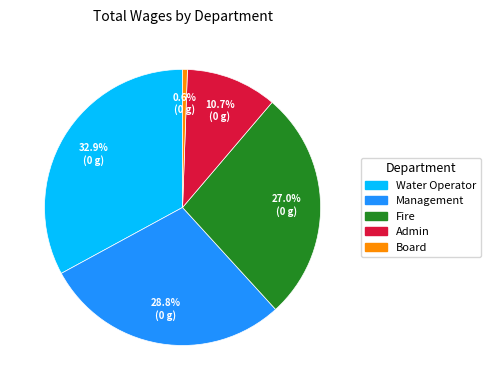

How much of the chart is everything except Fire?

73.0%